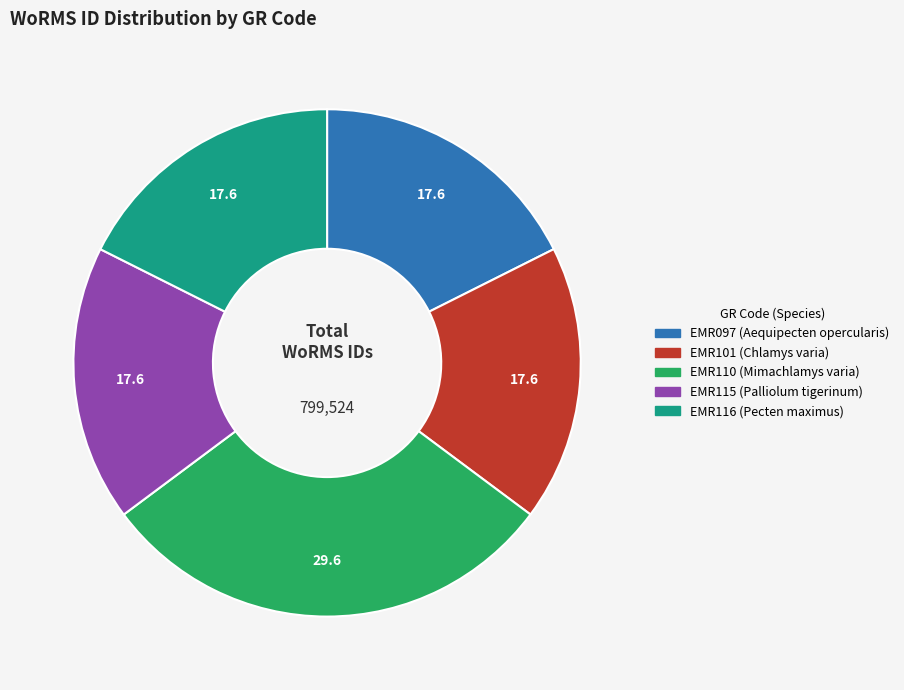

Count the number of slices in the pie.

5